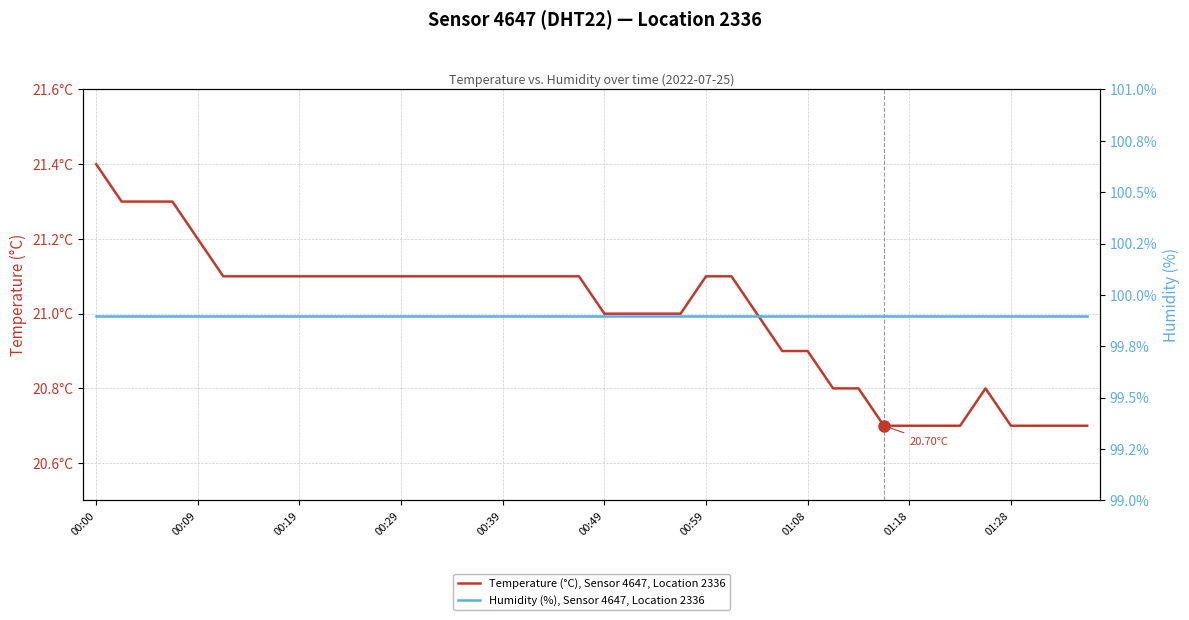

True or false: Temperature (°C), Sensor 4647, Location 2336 has more than 0 interior local peaks.

True